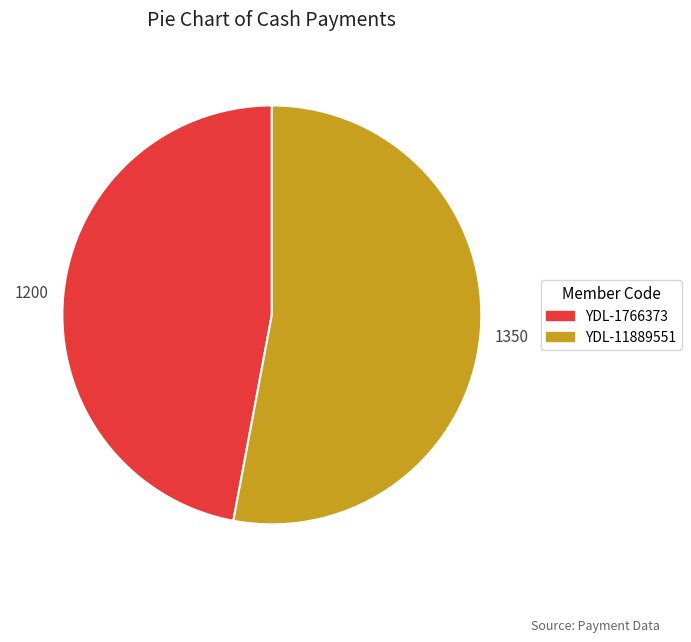

Between YDL-1766373 and YDL-11889551, which is larger?

YDL-11889551